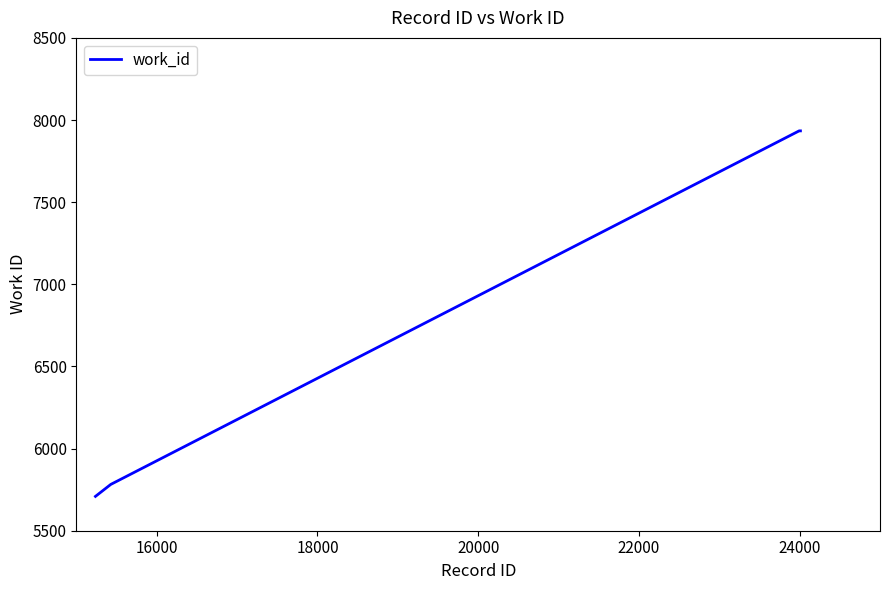

What is the difference between the maximum and minimum values?

2225